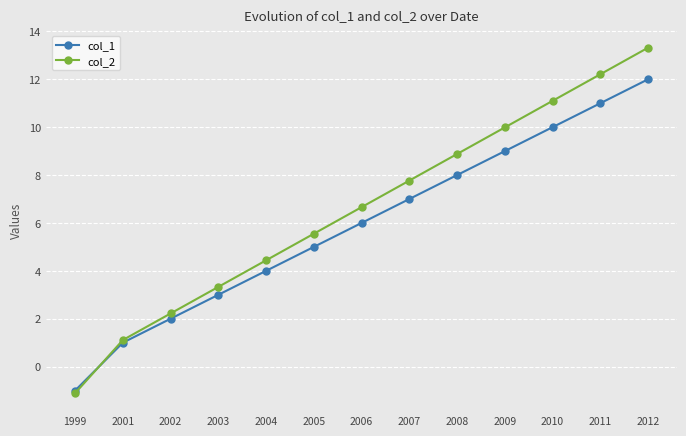

Which series ends up on top after the final intersection of col_2 and col_1?

col_2